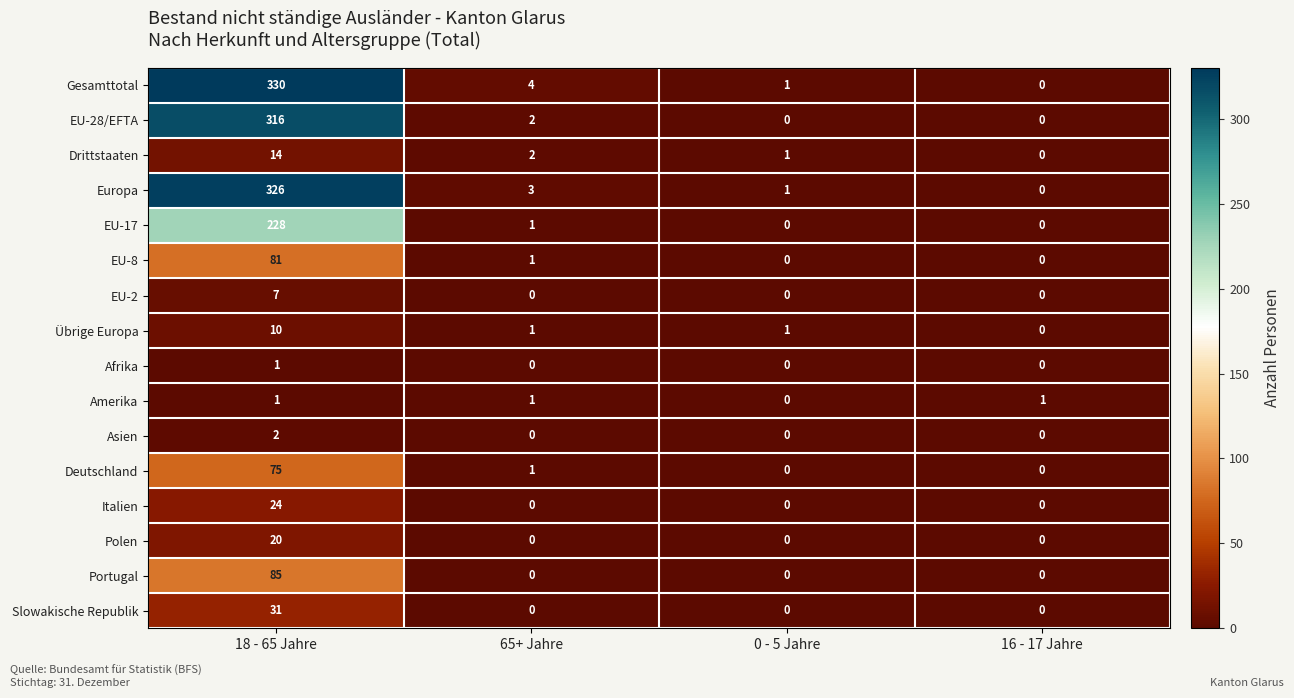

What is the total value across all series at 65+ Jahre?

16